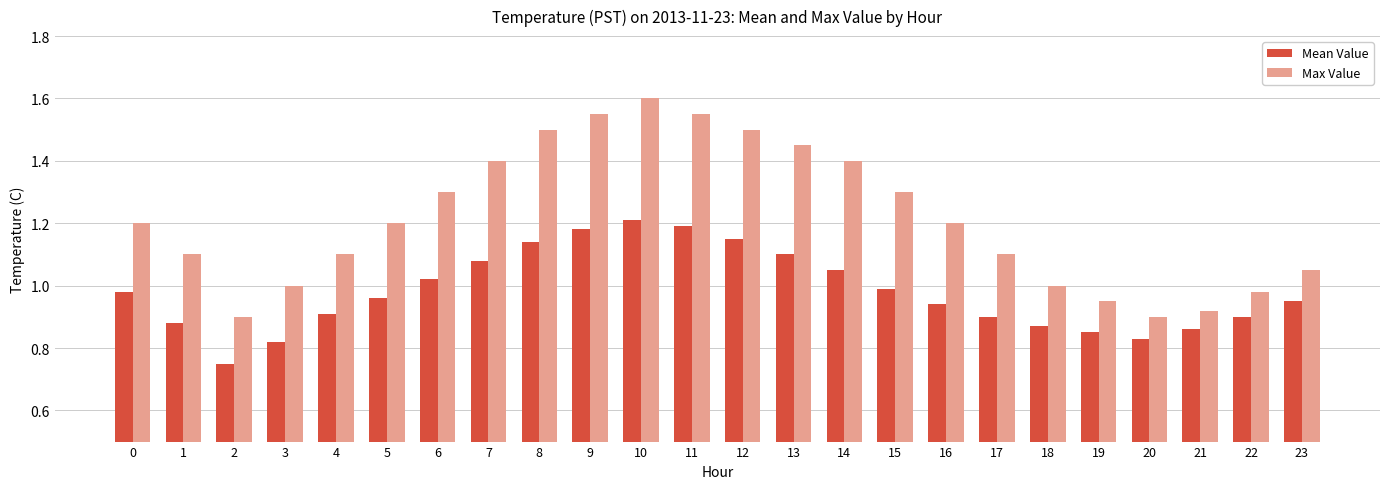

At which category is the sum across all series the highest?

10